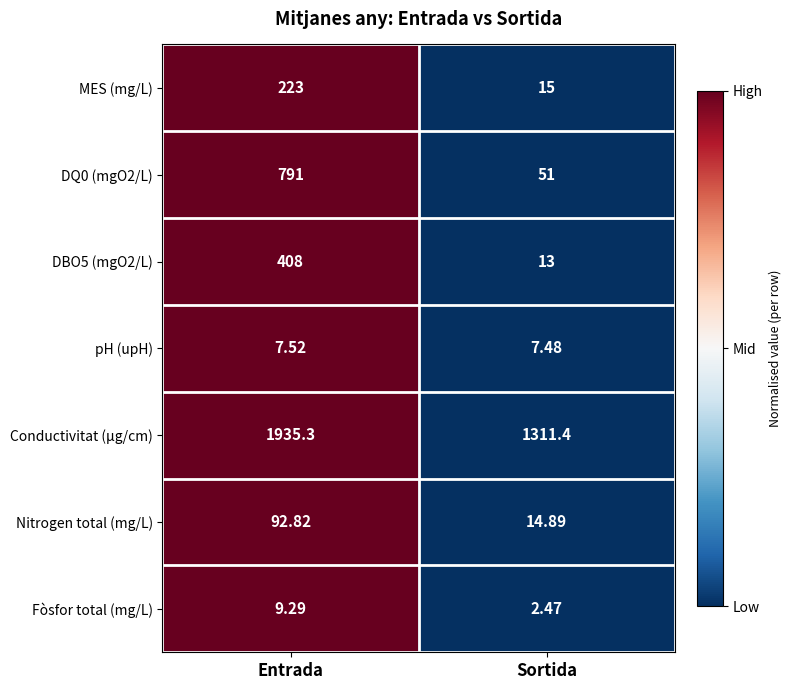

At which category is the sum across all series the highest?

Entrada